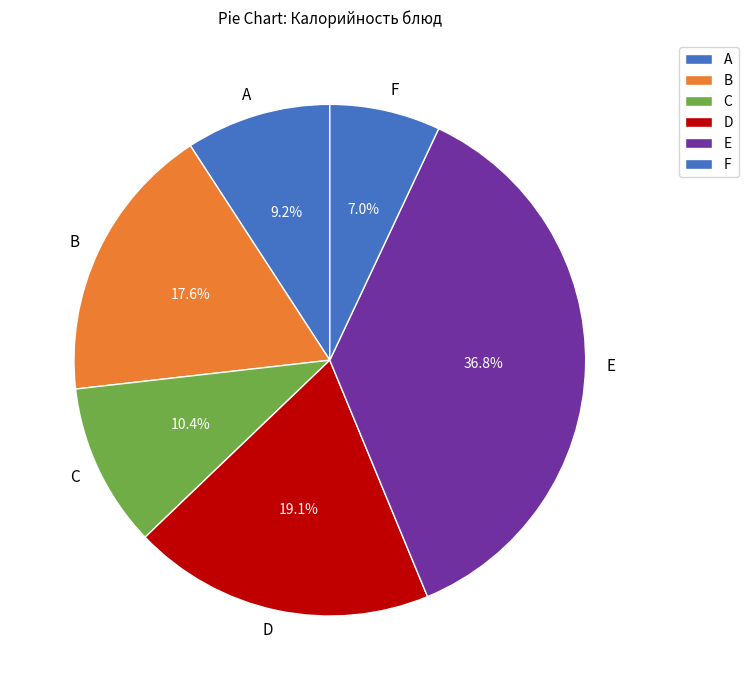

What percentage is NOT represented by C?

89.6%